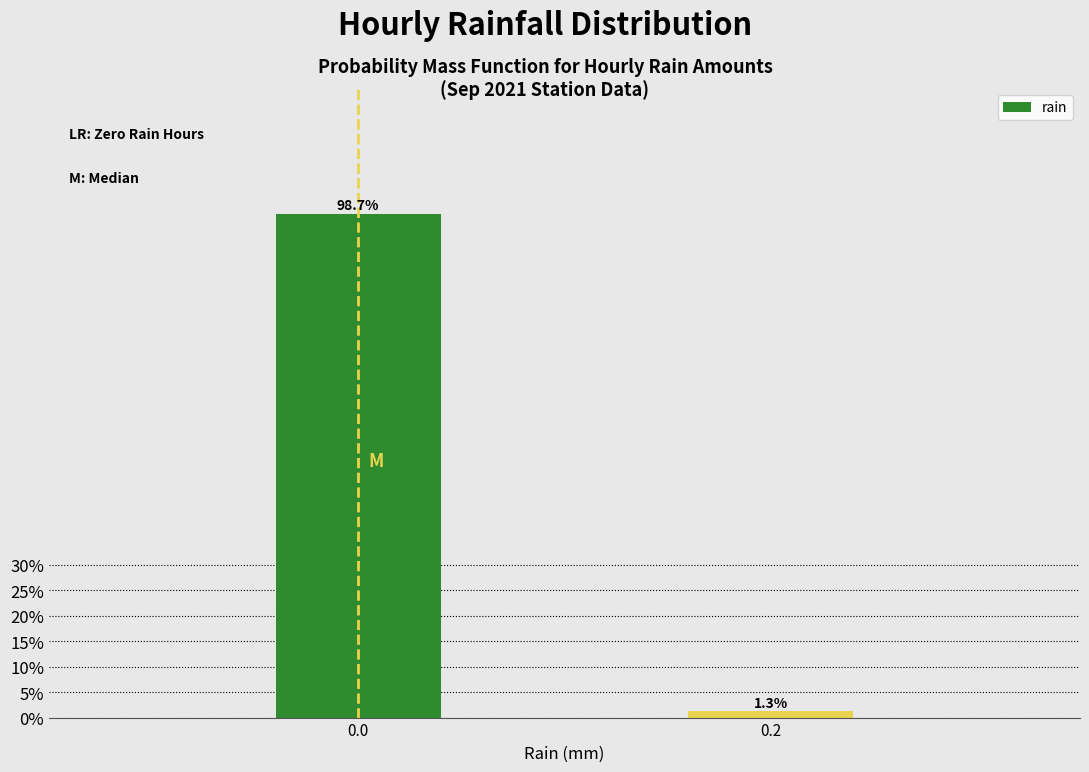

Reading left to right, transcribe all the data shown in this chart.

98.7	1.3